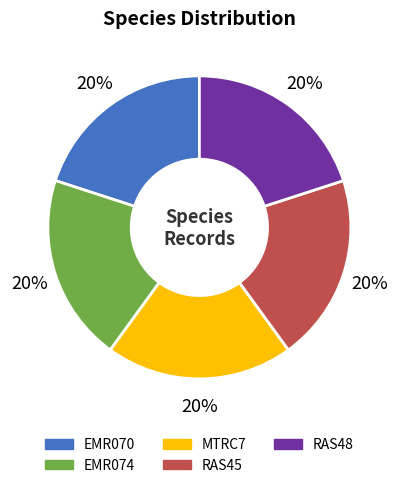

How many slices are in this pie chart?

5